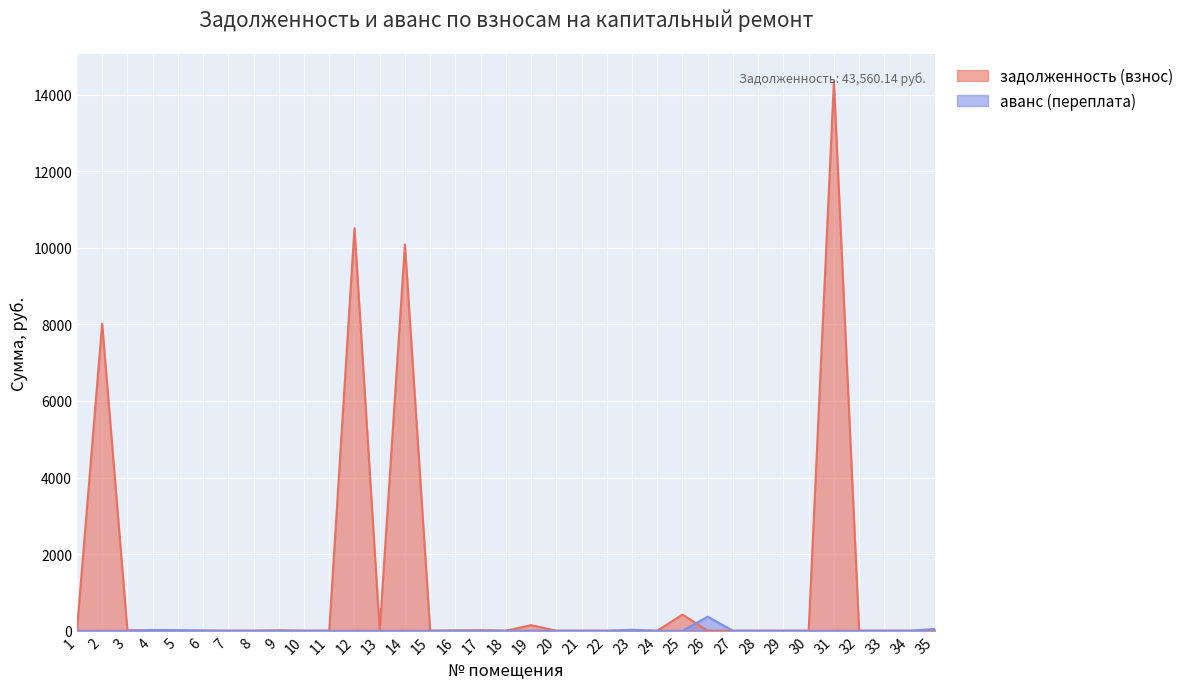

How many lines are shown in the chart?

2